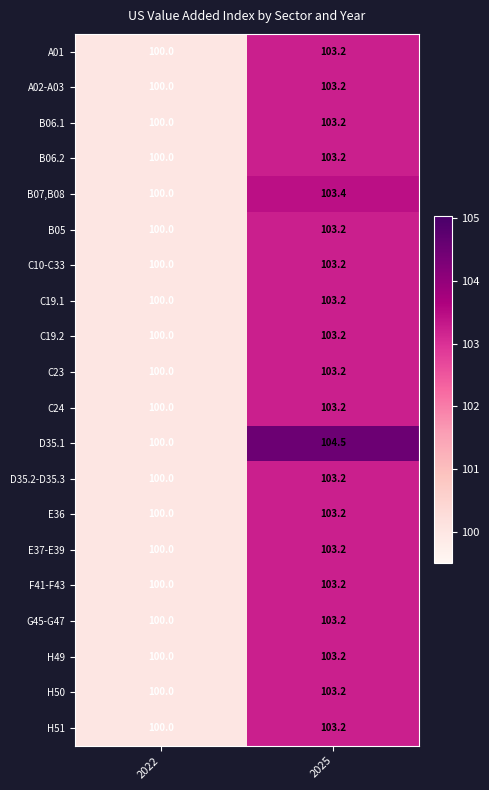

Which series has the largest range (max minus min)?

D35.1